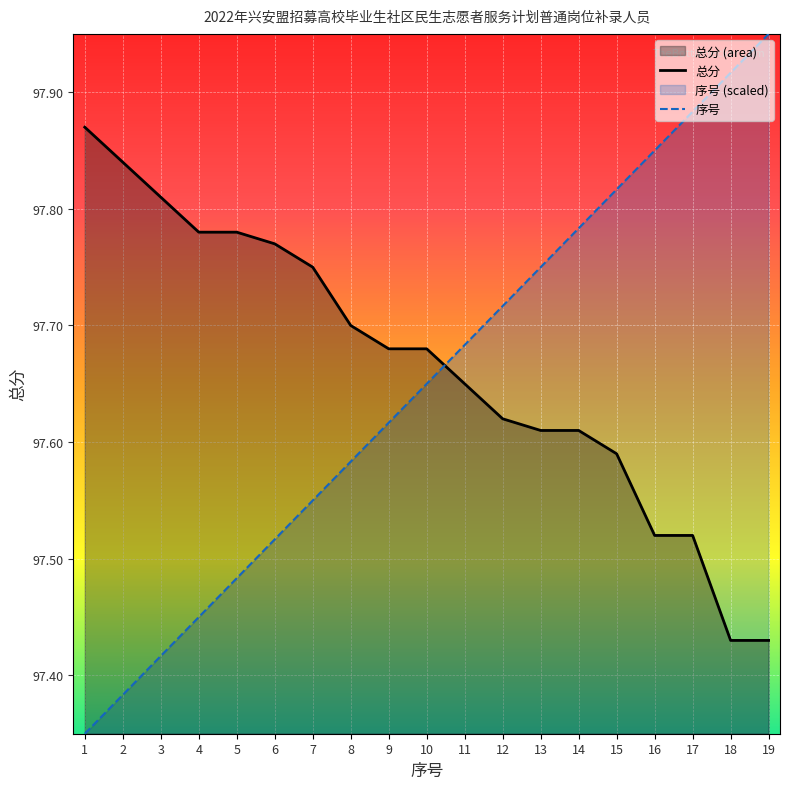

What is the sum of the 序号 values at 12 and 16?

195.6